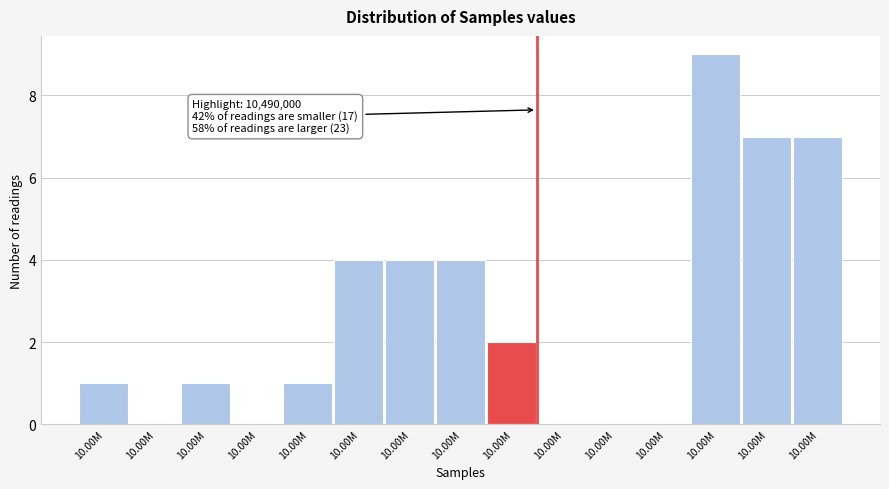

Are the bars horizontal?

No